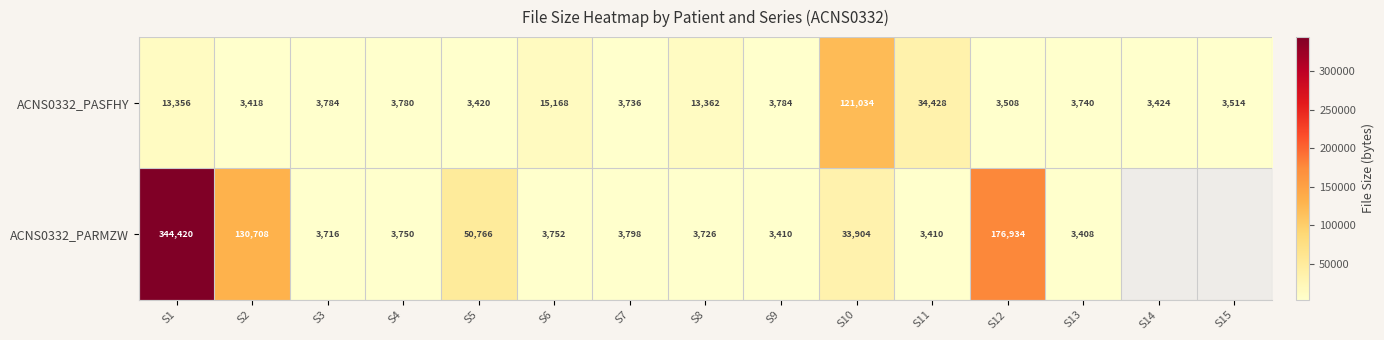

At S1, list the series in order from smallest to largest.

ACNS0332_PASFHY, ACNS0332_PARMZW